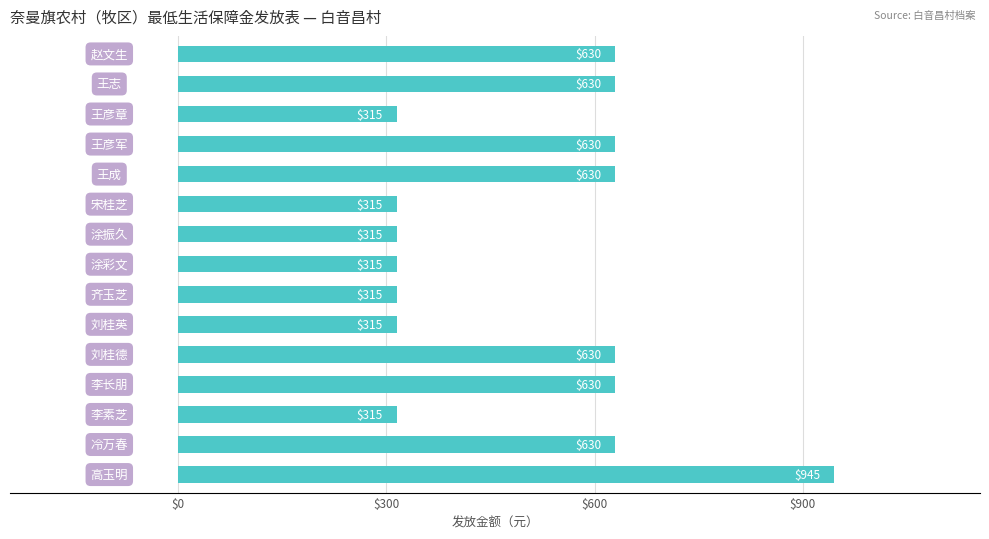

How many values are below 630?

7